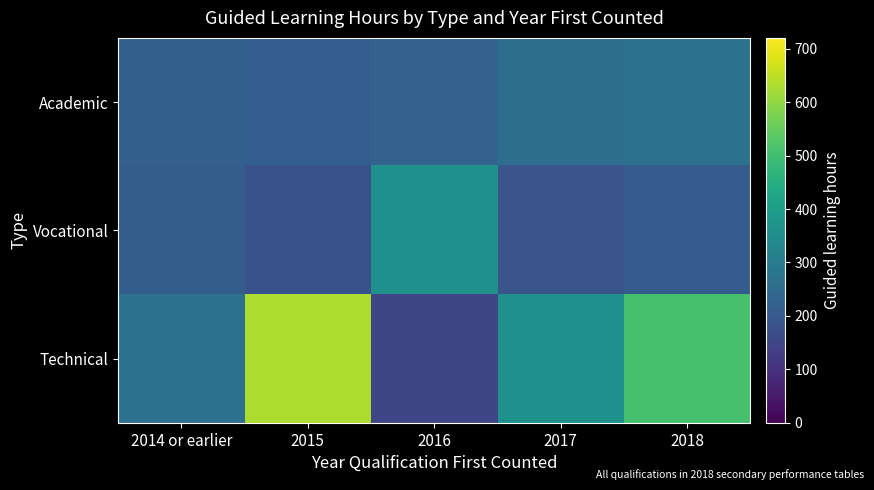

Which series has the largest total across all categories?

Technical